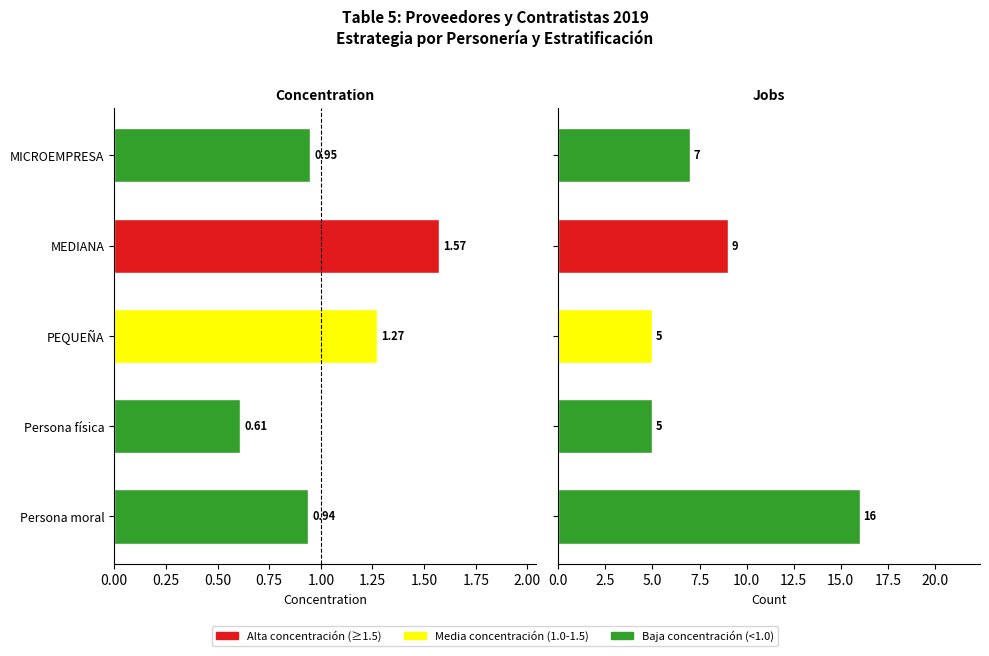

List the series in order of their peak value, lowest first.

Concentration, Jobs